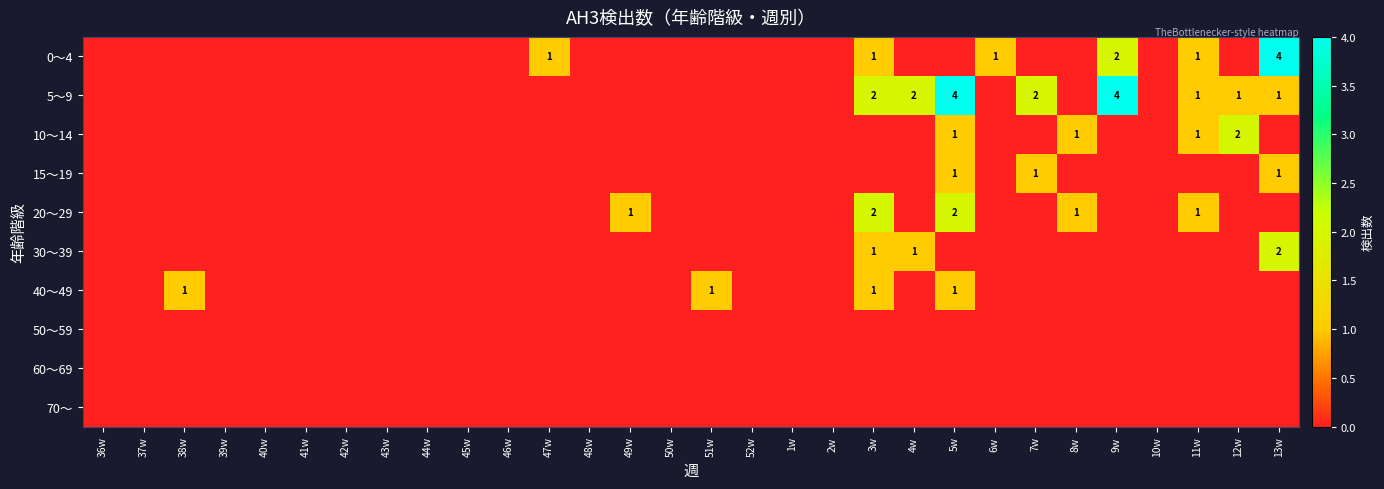

Which series has the largest total across all categories?

5～9